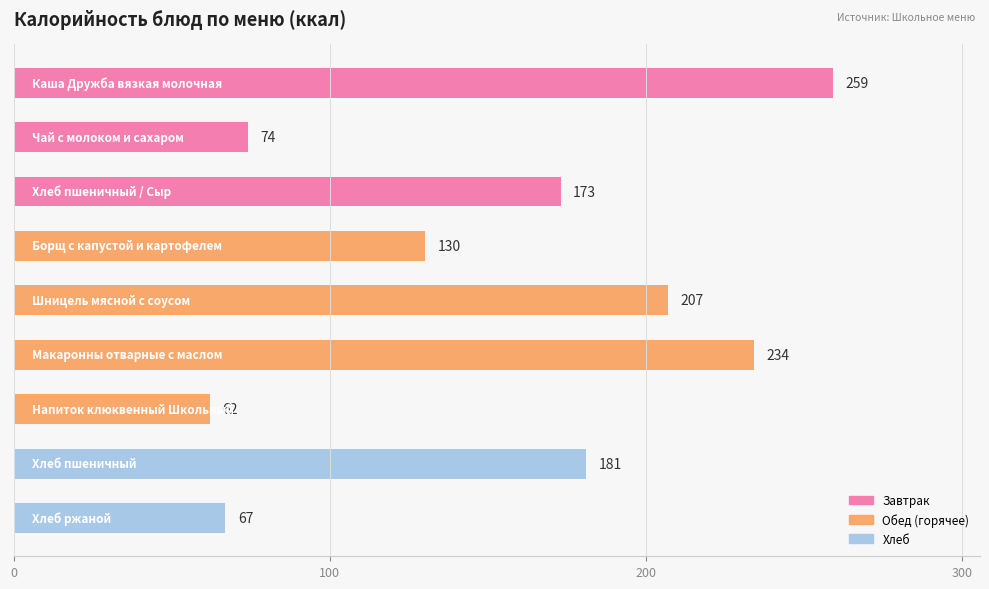

What is the difference between the second highest and second lowest values?

167